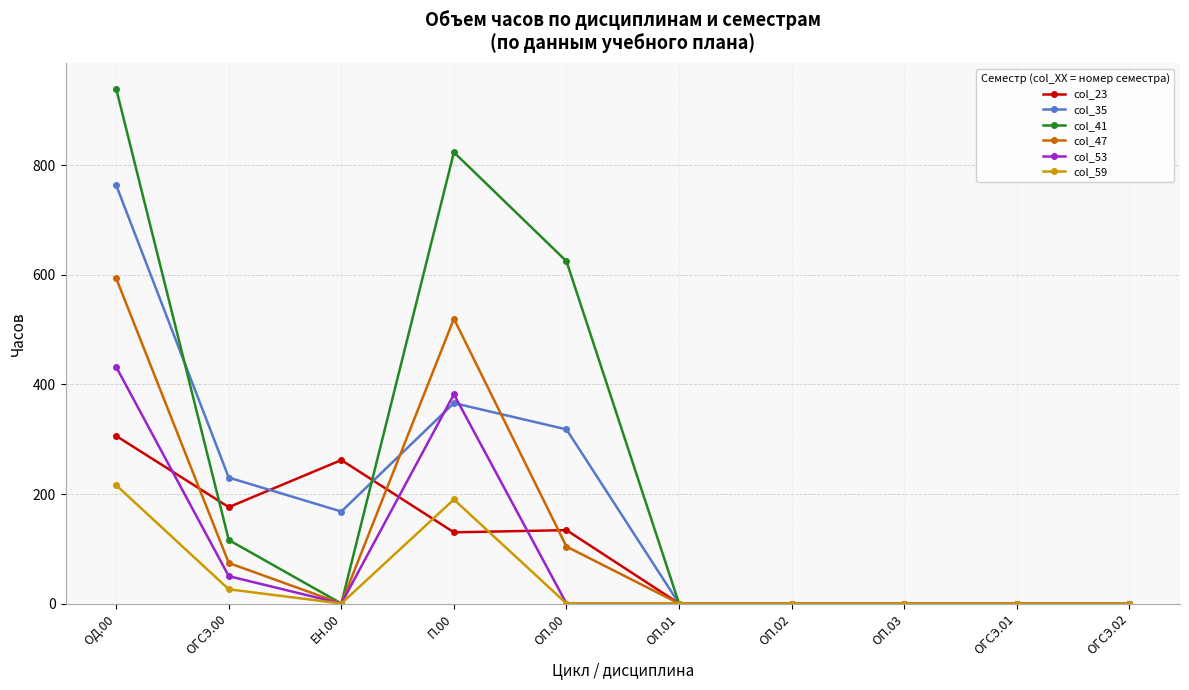

What is the value of the col_23 point at the 1st from the left?

306